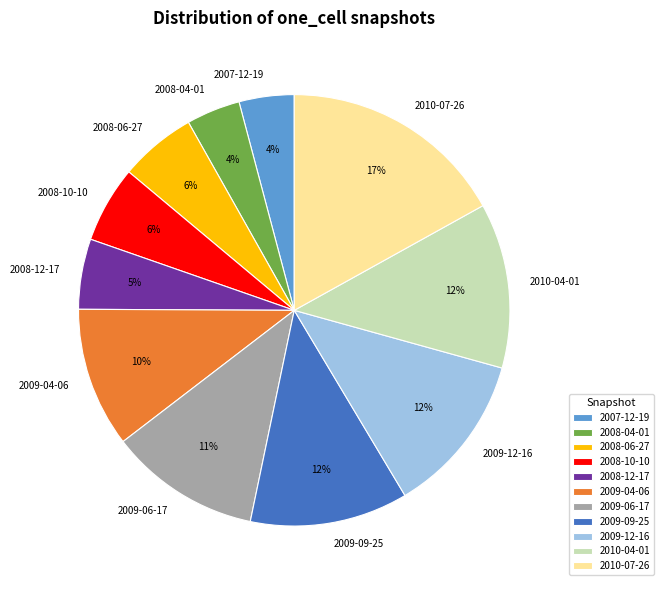

Is there any slice that represents more than half of the pie?

No